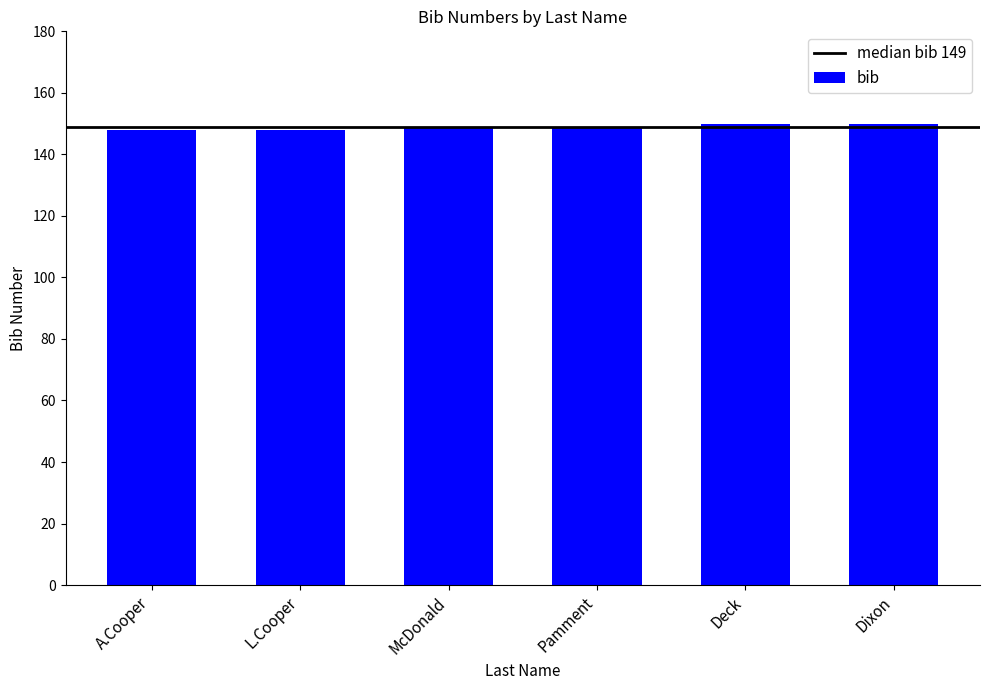

Count the number of categories in the chart.

6